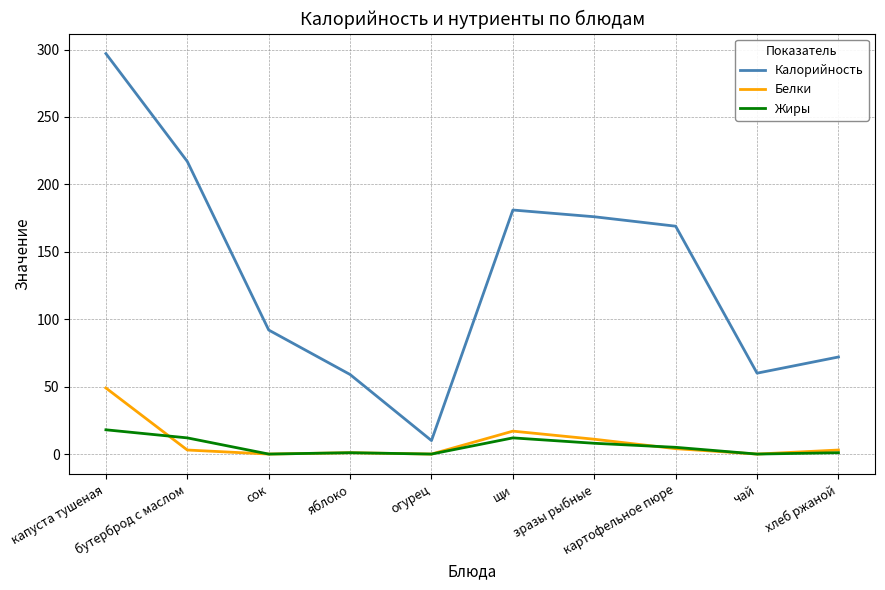

Count the number of categories in the chart.

10